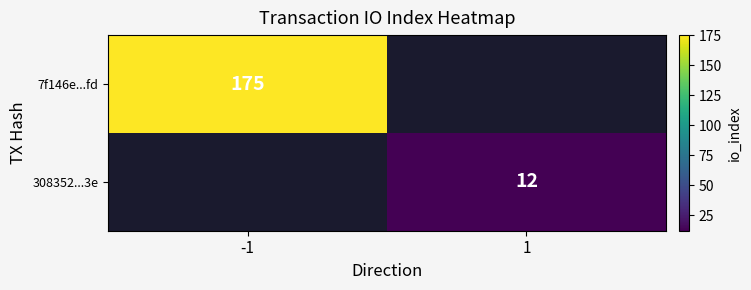

Which category has the lowest value across all series?

1